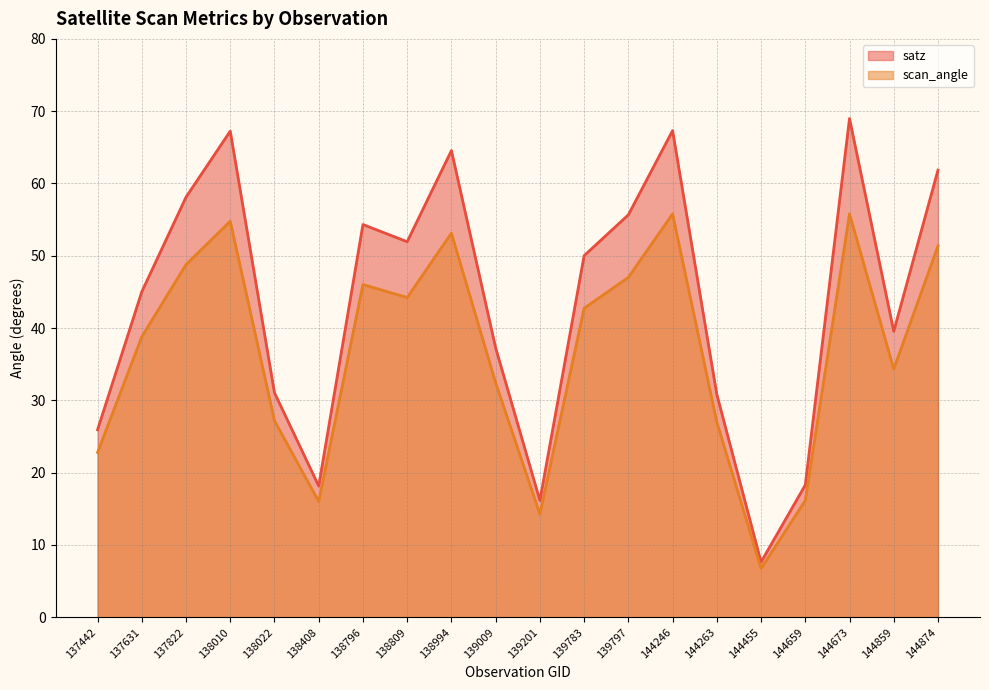

Rank the series by their average value, from lowest to highest.

scan_angle, satz